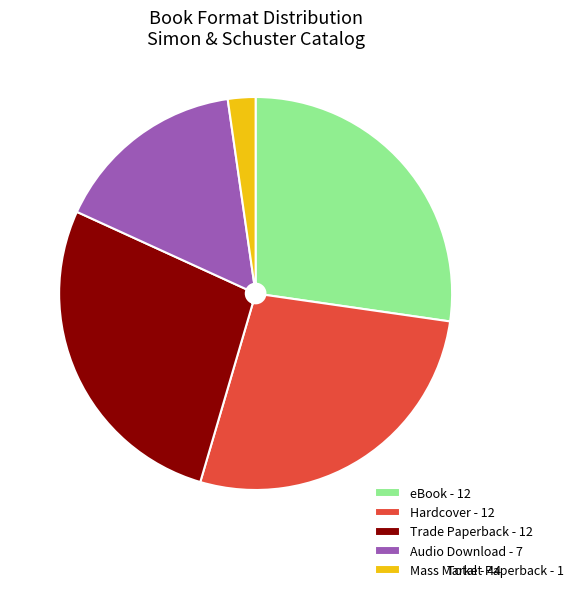

Does Hardcover represent more than half of the total?

No